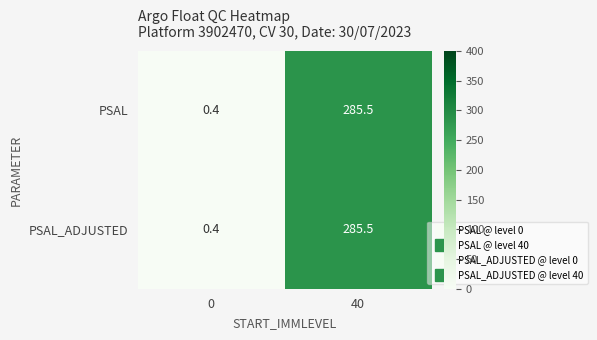

What is the sum of all PSAL_ADJUSTED values?

285.9